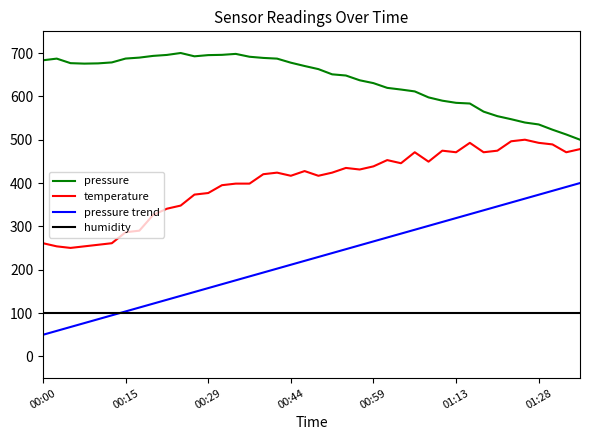

List the series in order of their overall mean, lowest first.

humidity, pressure trend, temperature, pressure